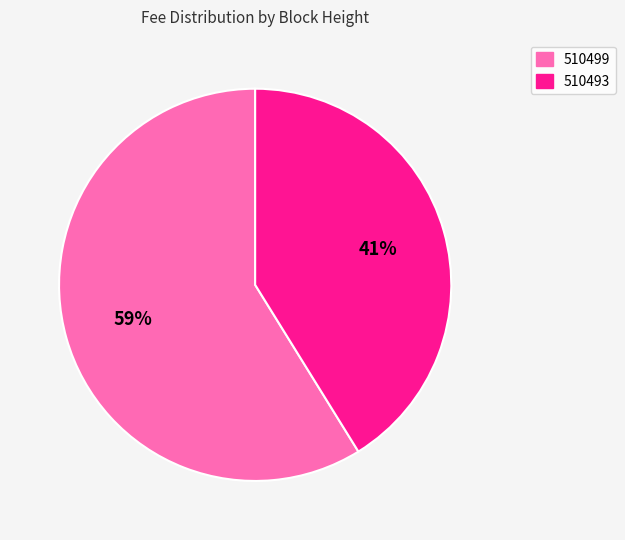

Is it true that 510493 is 49% of the pie?

False